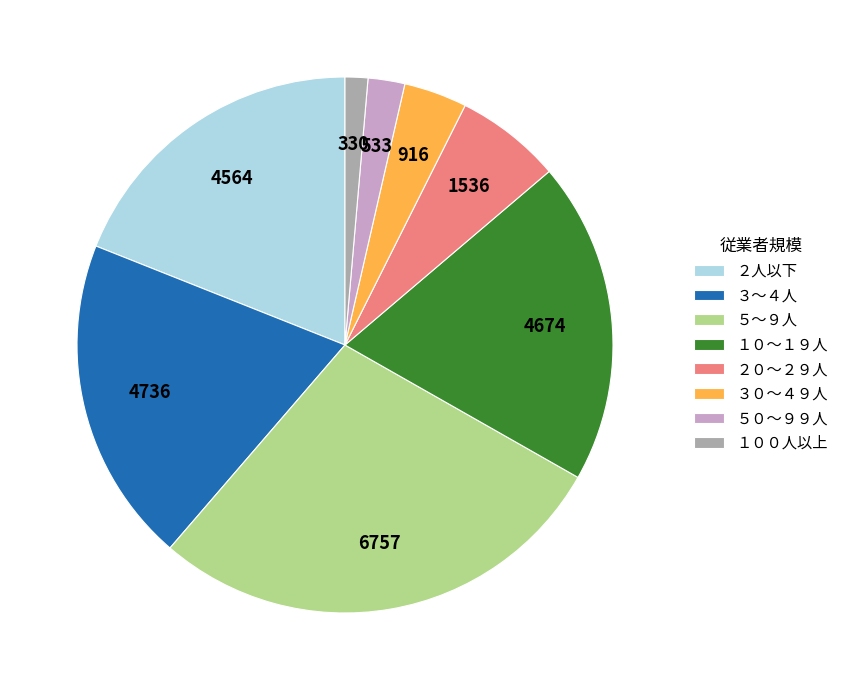

What is the ratio of the value at １０～１９人 to the value at ２人以下?

1.0